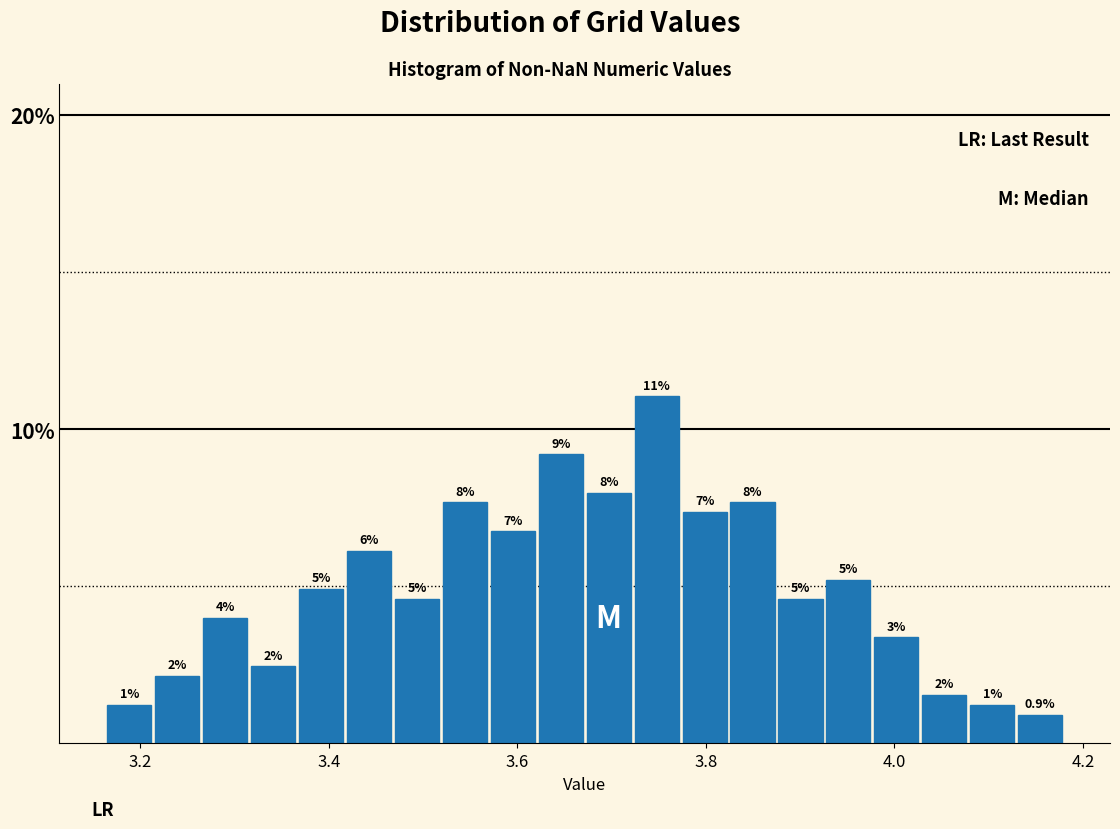

Around what value on the x-axis is the tallest bar? Give the approximate position of its centre, as read against the axis.

3.74